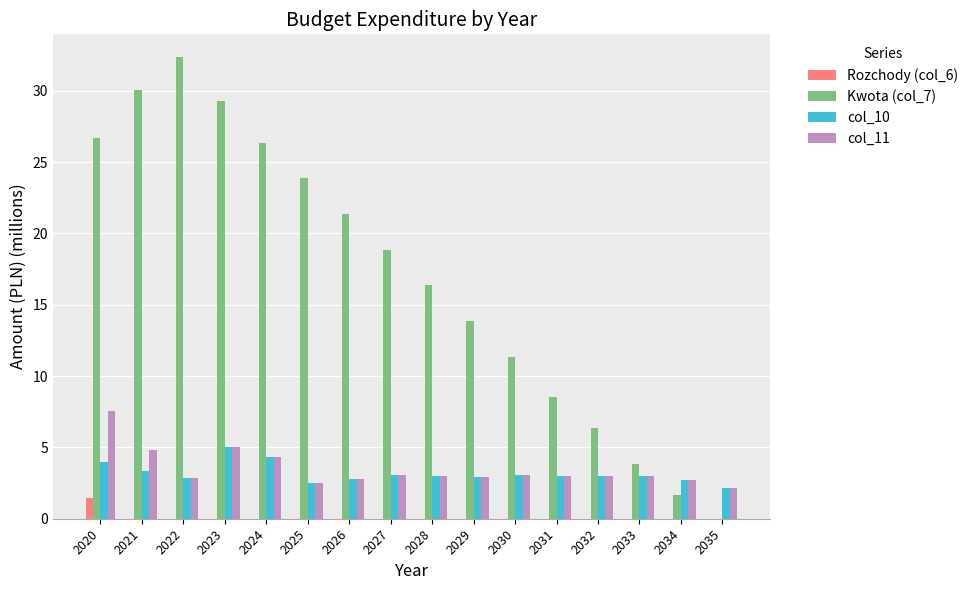

What is the total value across all series at 2028?

22.4